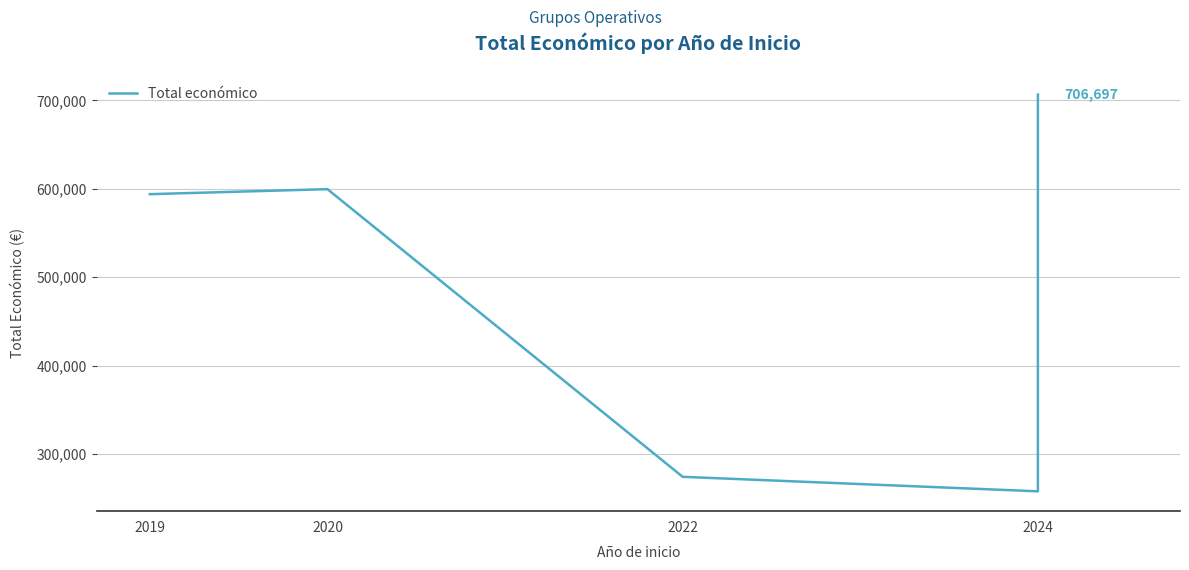

What is the ratio of the value at 2024 to the value at 2019?

1.2